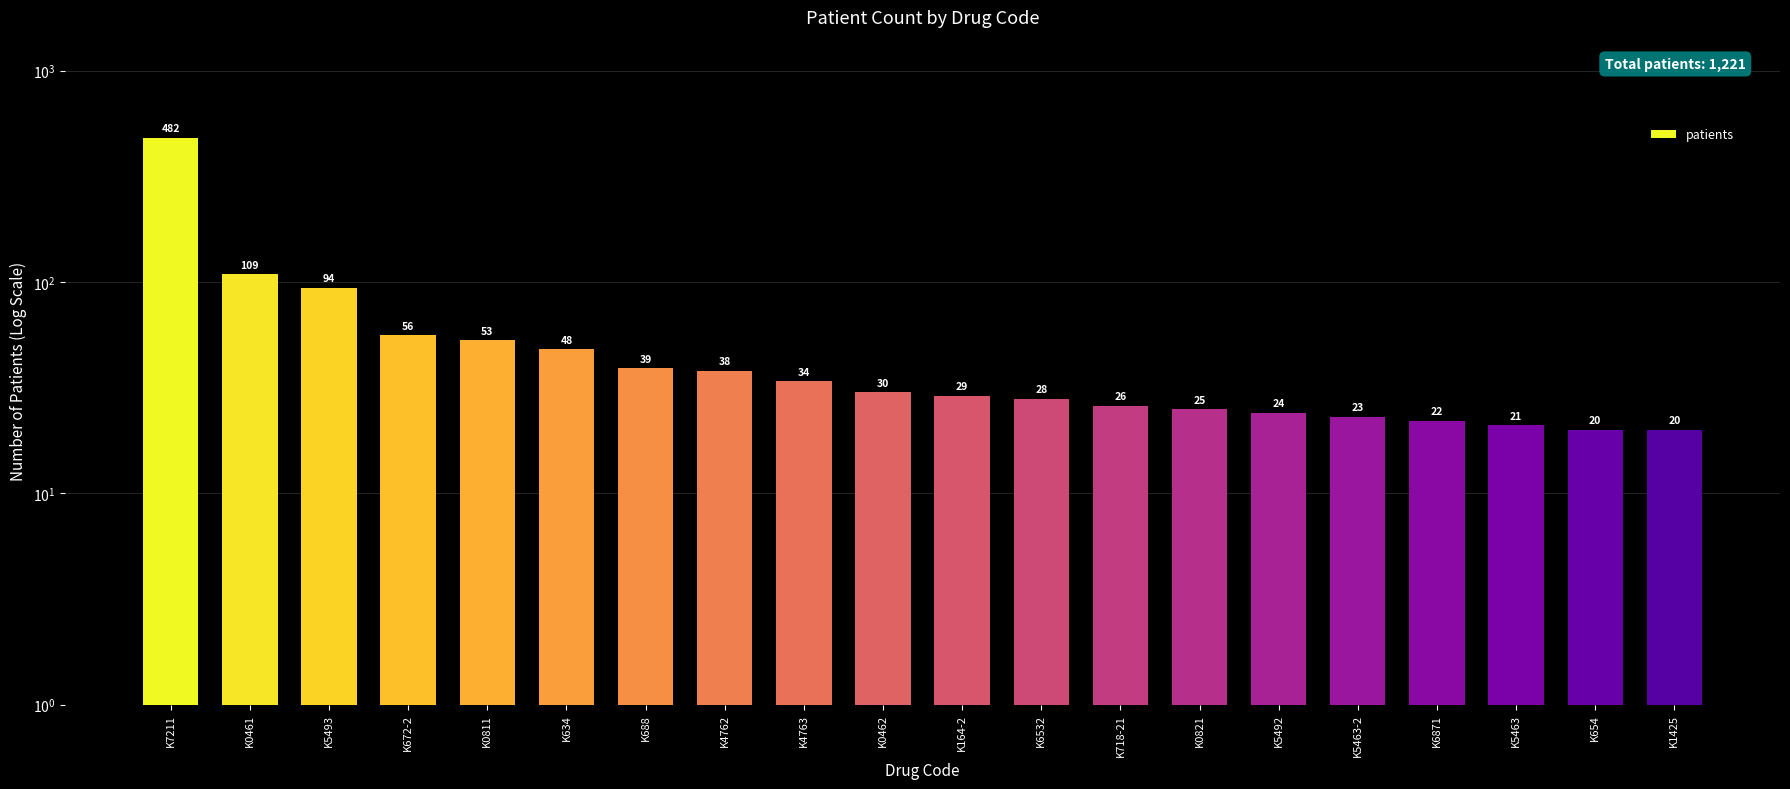

What position from the right is K718-21?

8